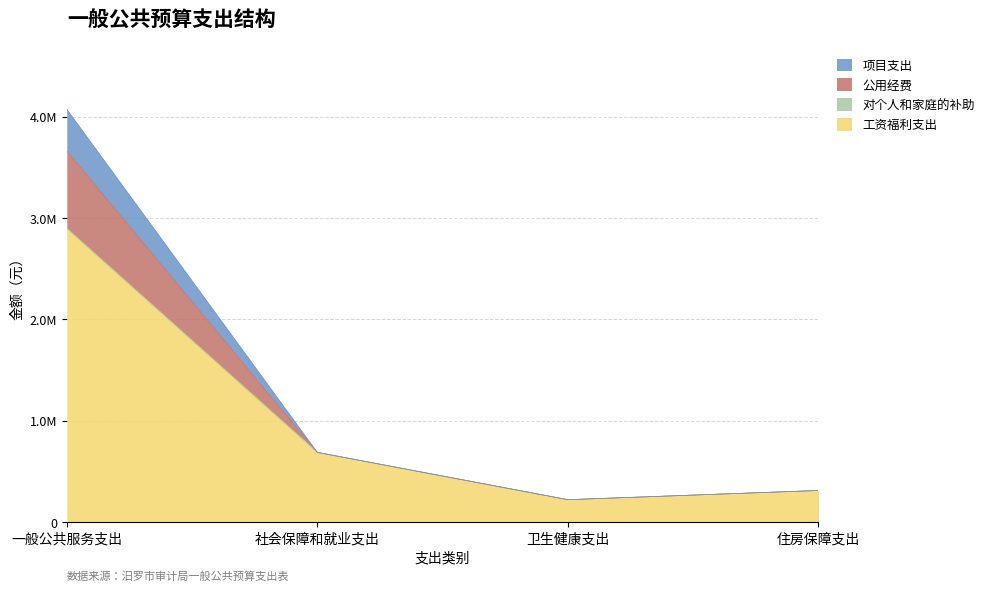

Rank the series at 卫生健康支出 from highest to lowest value.

工资福利支出, 公用经费, 项目支出